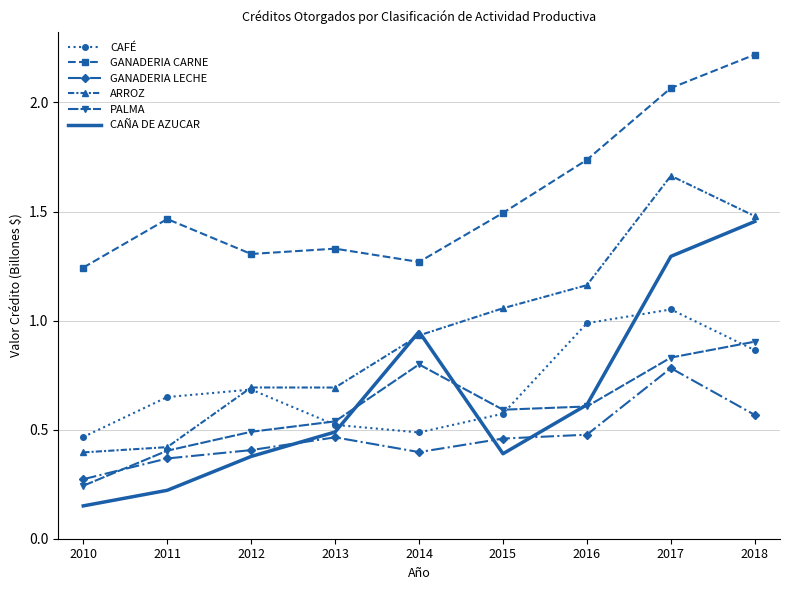

The ARROZ series shows 0.4 at 2011. True or false?

True